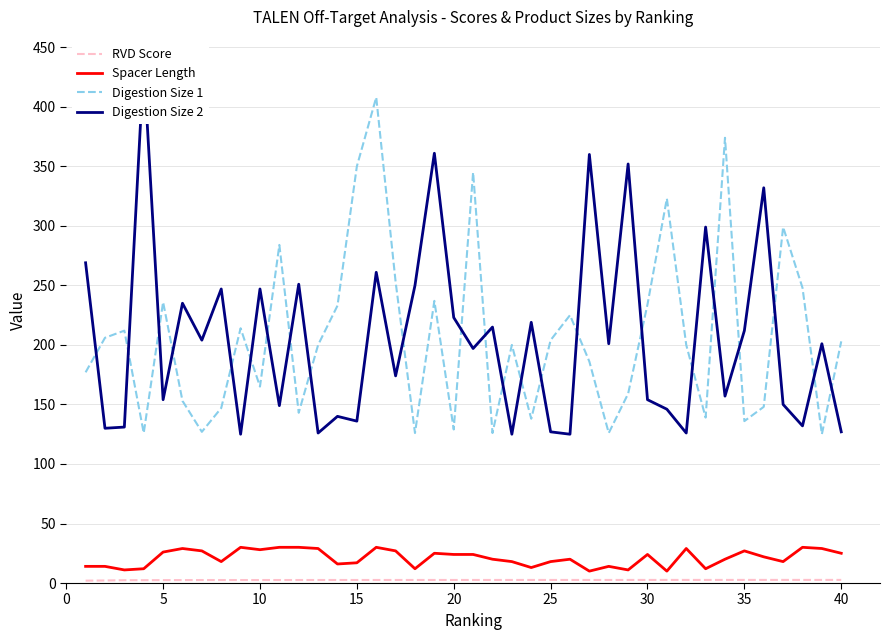

What are all the series names shown in the legend?

RVD Score, Spacer Length, Digestion Size 1, Digestion Size 2